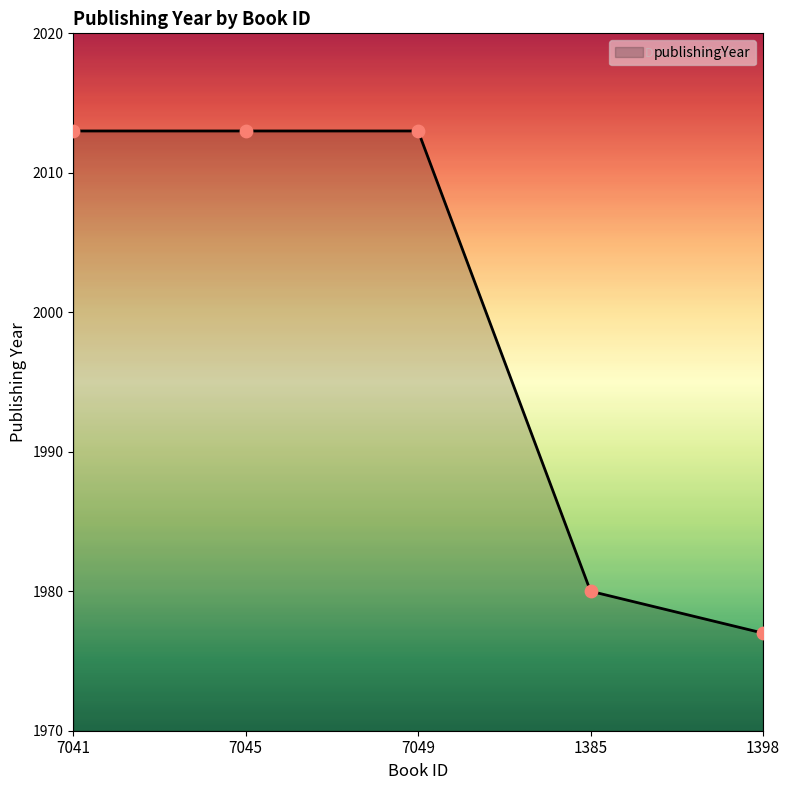

Approximately how many times larger is the value at 7049 compared to 7045?

1.0